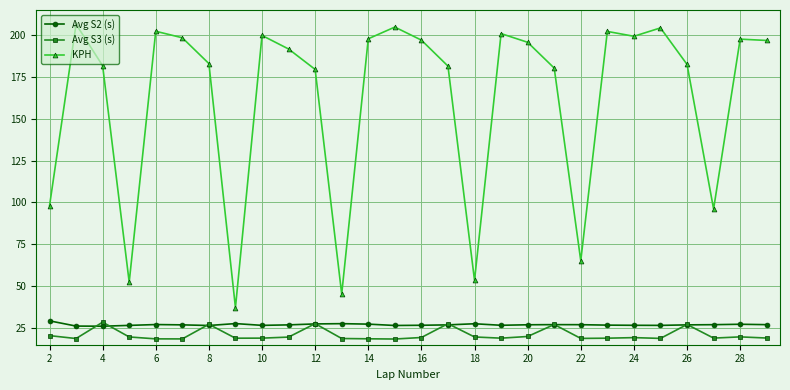

True or false: Avg S2 (s) has more than 0 interior local peaks.

True